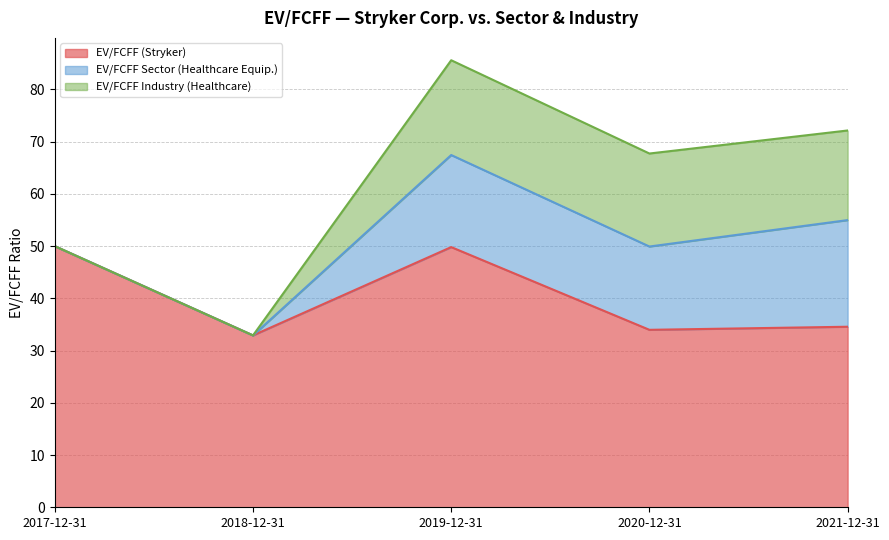

Reading left to right, extract all data points from this chart.

EV/FCFF (Stryker): 2017-12-31=50.0	2018-12-31=32.9	2019-12-31=49.8	2020-12-31=34.0	2021-12-31=34.6
EV/FCFF Sector (Healthcare Equip.): 2017-12-31=0.0	2018-12-31=0.0	2019-12-31=17.6	2020-12-31=15.9	2021-12-31=20.4
EV/FCFF Industry (Healthcare): 2017-12-31=0.0	2018-12-31=0.0	2019-12-31=18.1	2020-12-31=17.8	2021-12-31=17.2